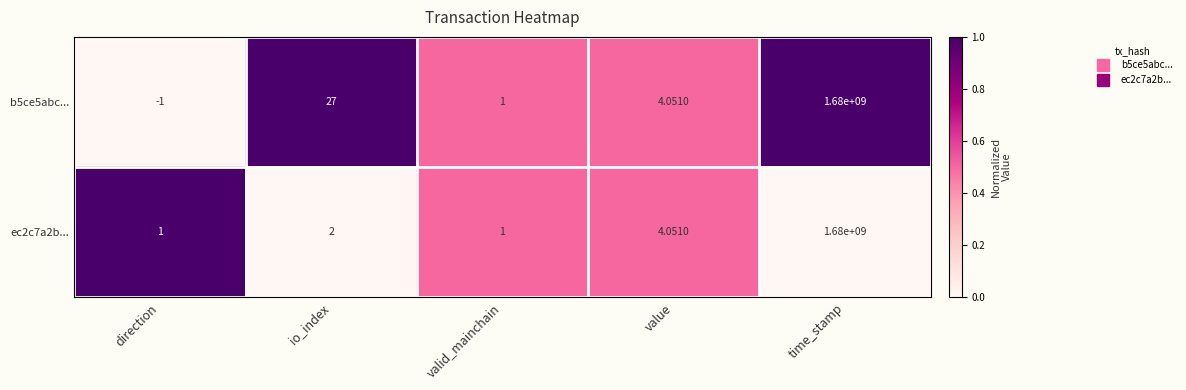

At how many categories does at least one series exceed 0?

5